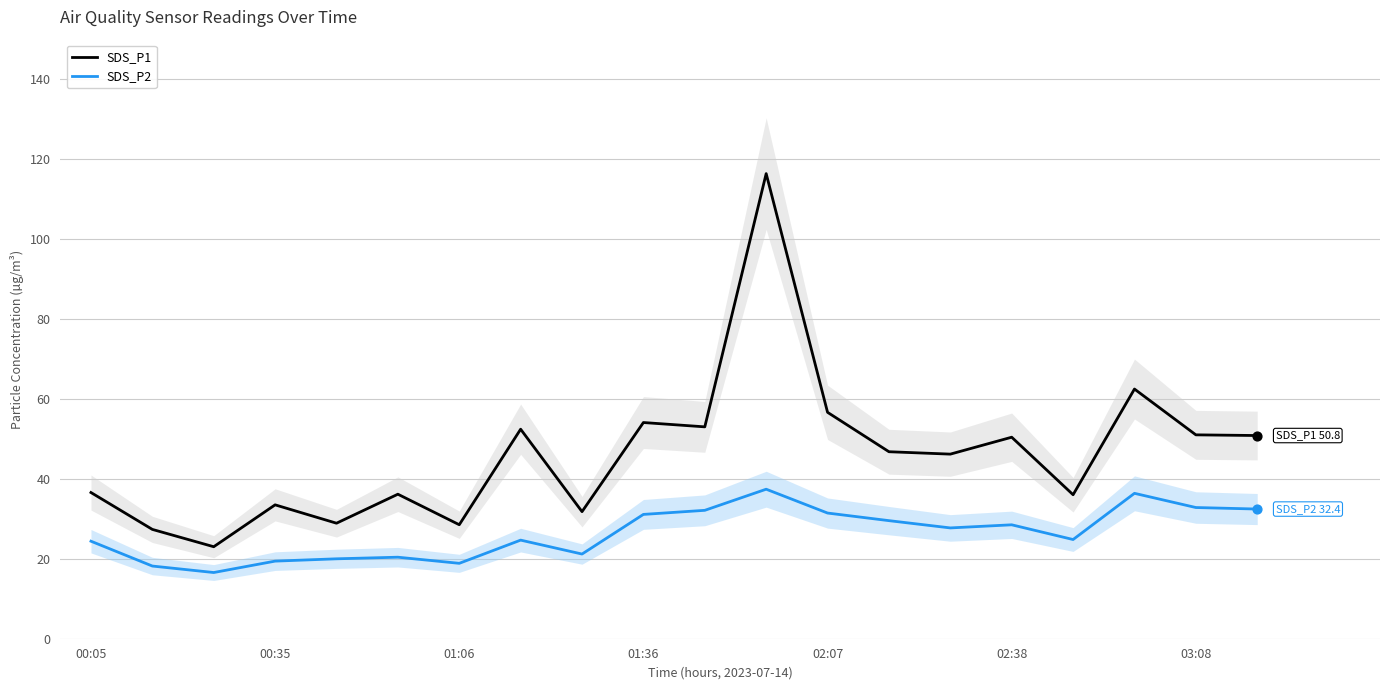

At how many categories does at least one series exceed 52?

6